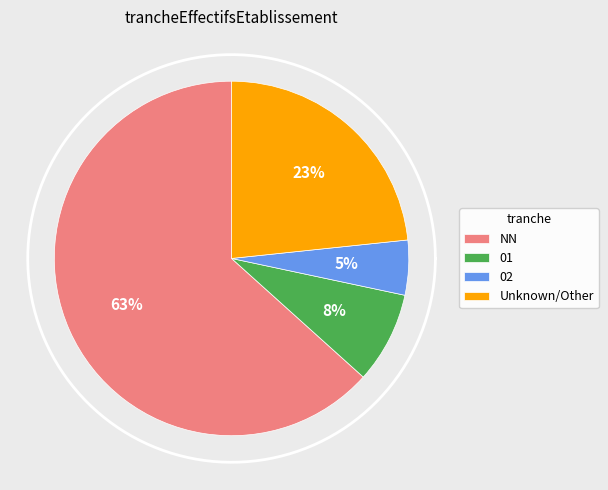

To the nearest percent, what percentage of the pie is 01?

8%